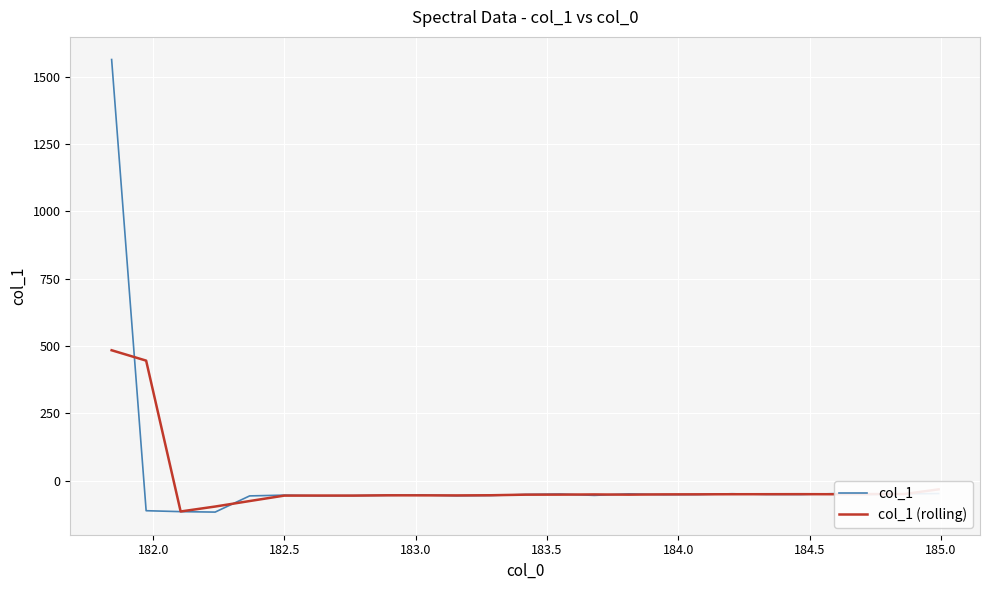

Which series has the largest range (max minus min)?

col_1